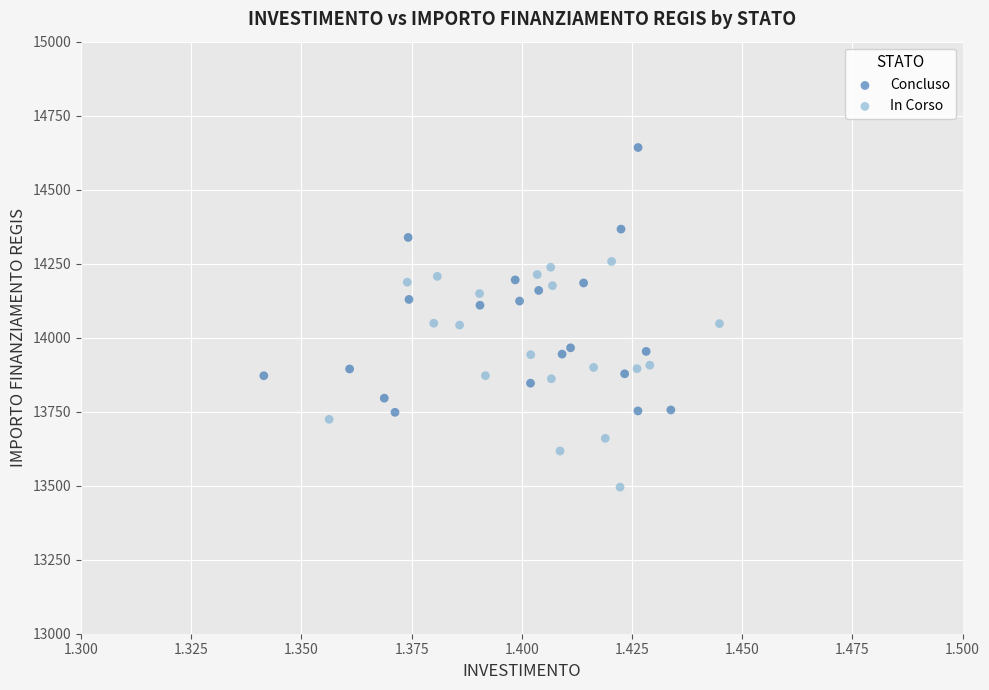

Which series reaches the maximum Y coordinate?

Concluso